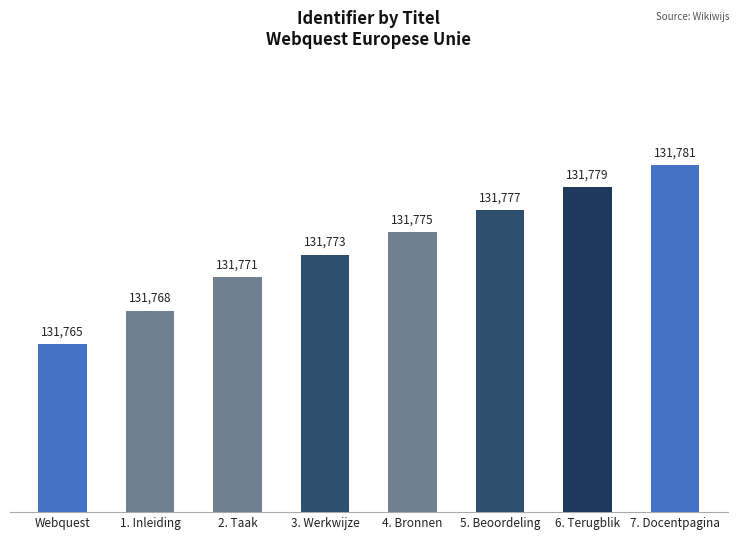

How many data points are less than 131775?

4